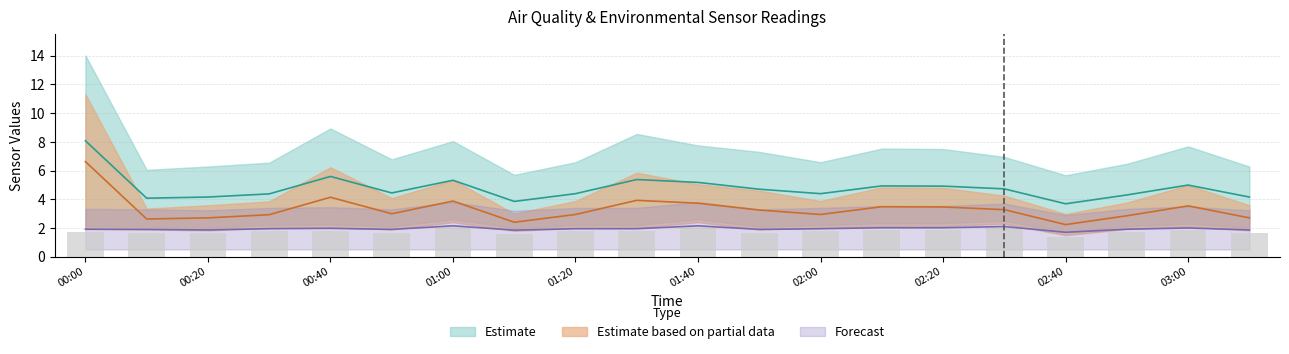

What is the approximate value of SDS_P2 at 00:10?

1.9